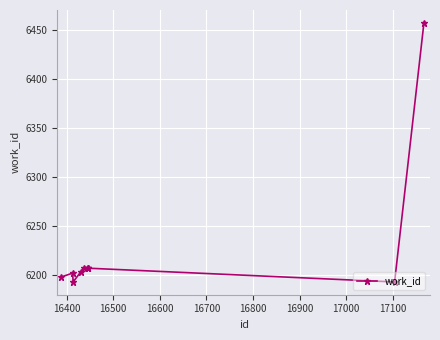

What is the difference between the maximum and minimum values?

264